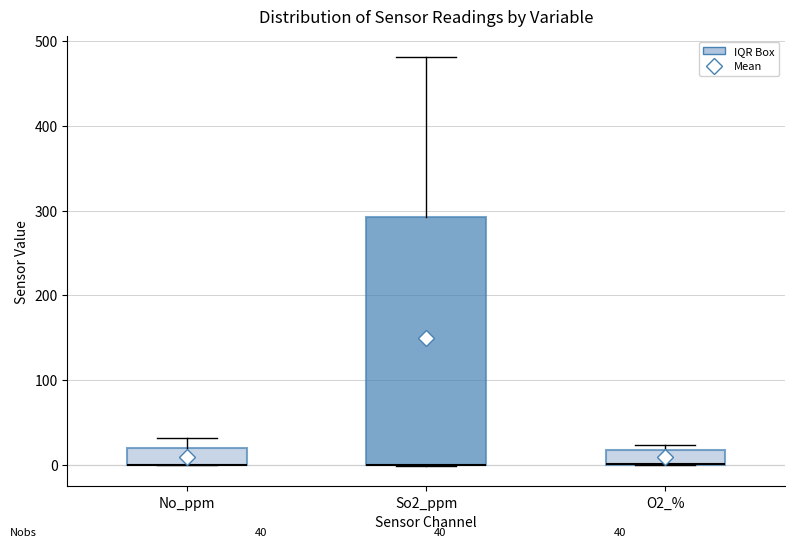

Which box is the tallest, from its lower edge to its upper edge?

So2_ppm